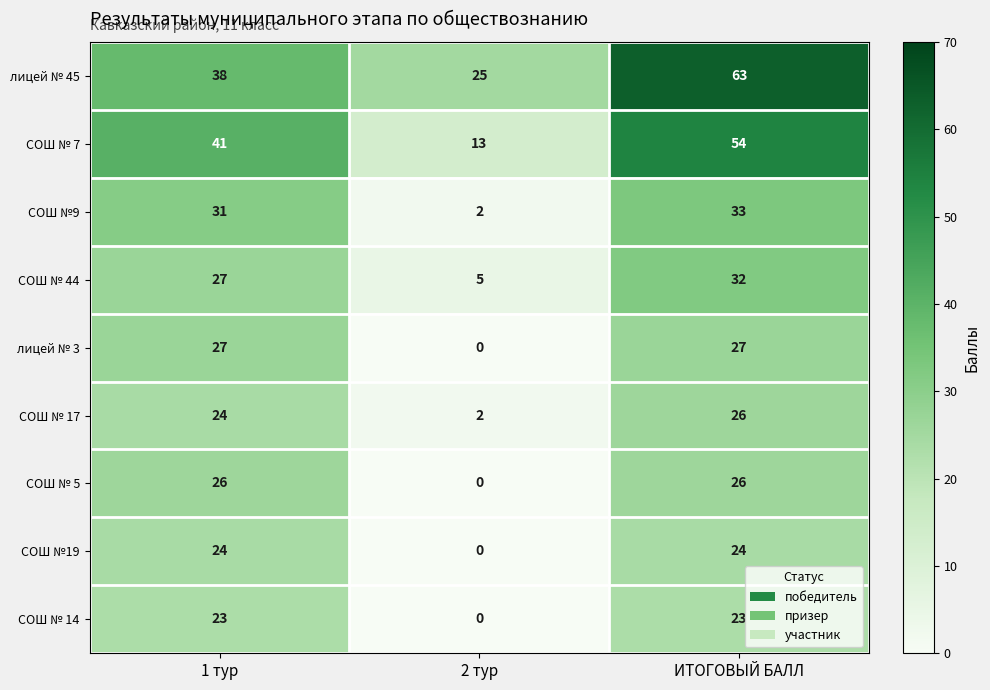

True or false: СОШ № 17 has a value of 24 at 1 тур.

True